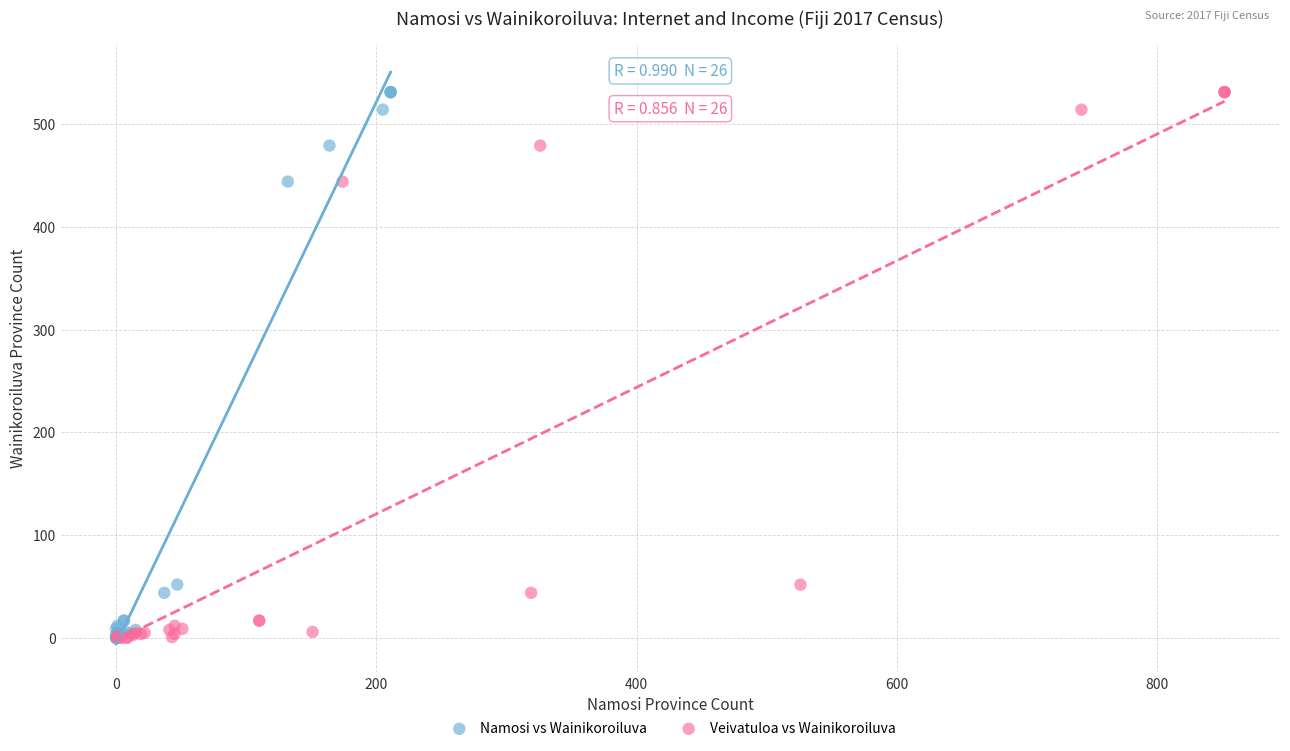

What are all the series names shown in the legend?

Namosi vs Wainikoroiluva, Veivatuloa vs Wainikoroiluva